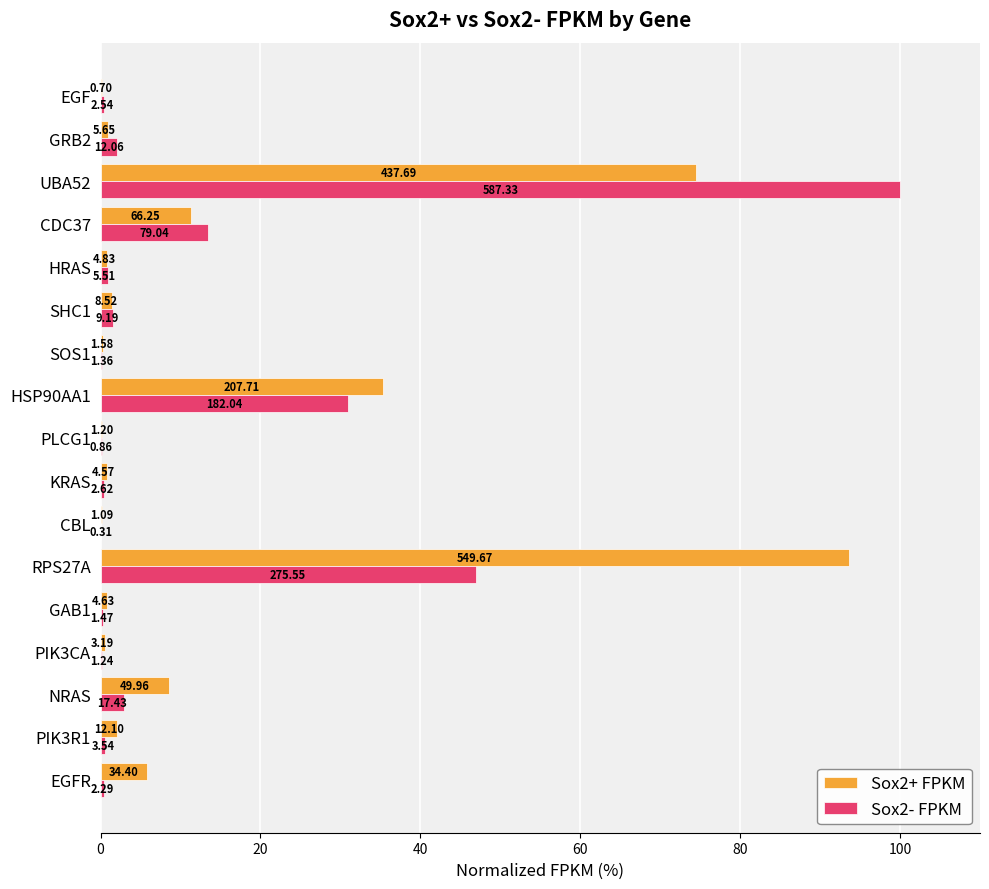

What are all the series names shown in the legend?

Sox2+ FPKM, Sox2- FPKM